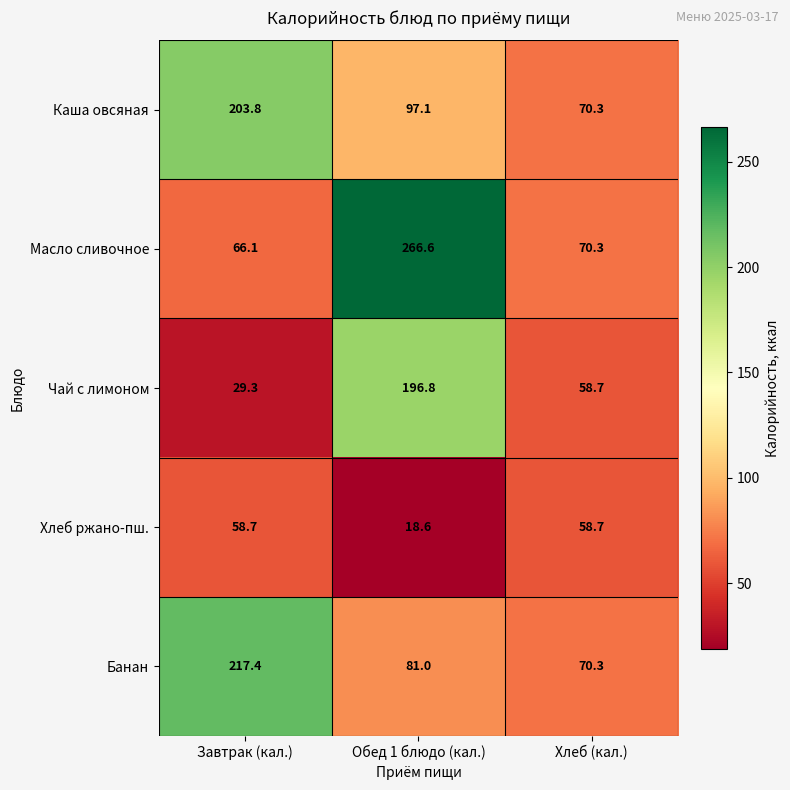

What is the approximate value of Чай с лимоном at Хлеб (кал.)?

58.7